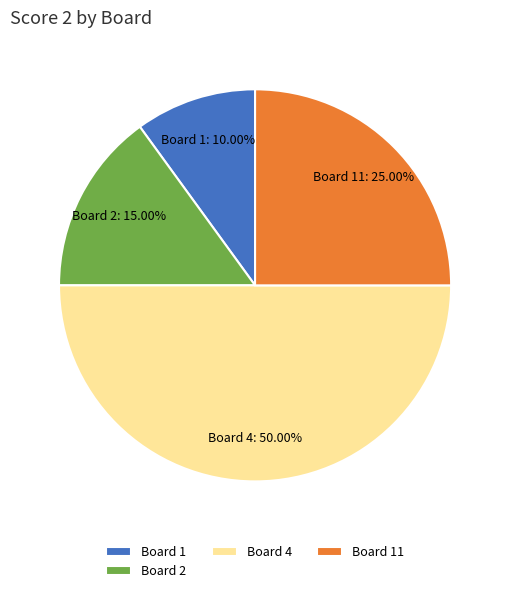

Combined, do Board 4 and Board 11 account for over 50%?

Yes